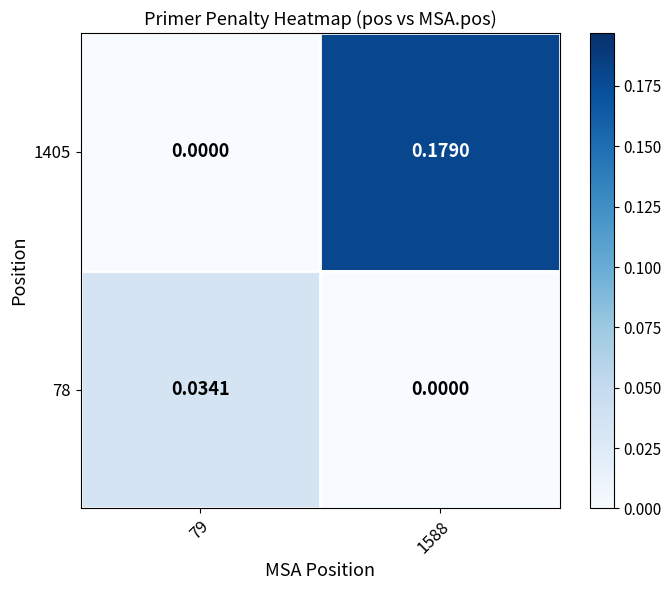

Is the value of 78 at 79 greater than the value of 1405 at 79?

Yes